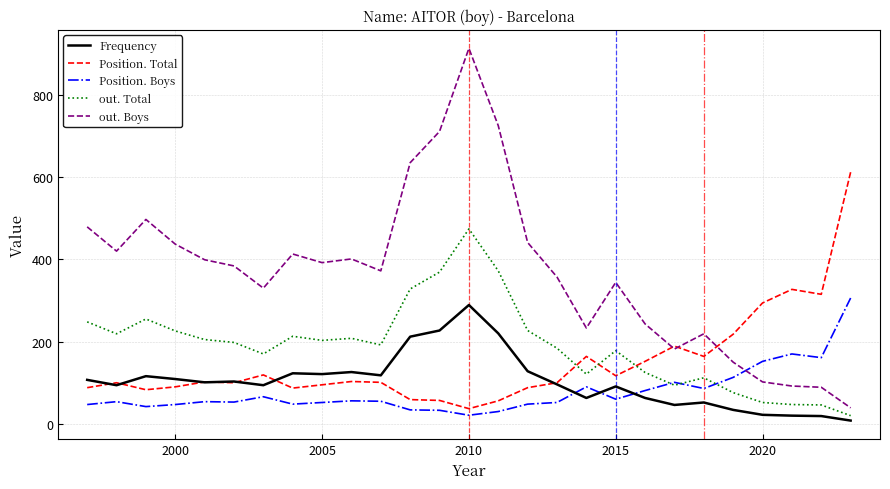

Which series has the widest spread of values?

out. Boys